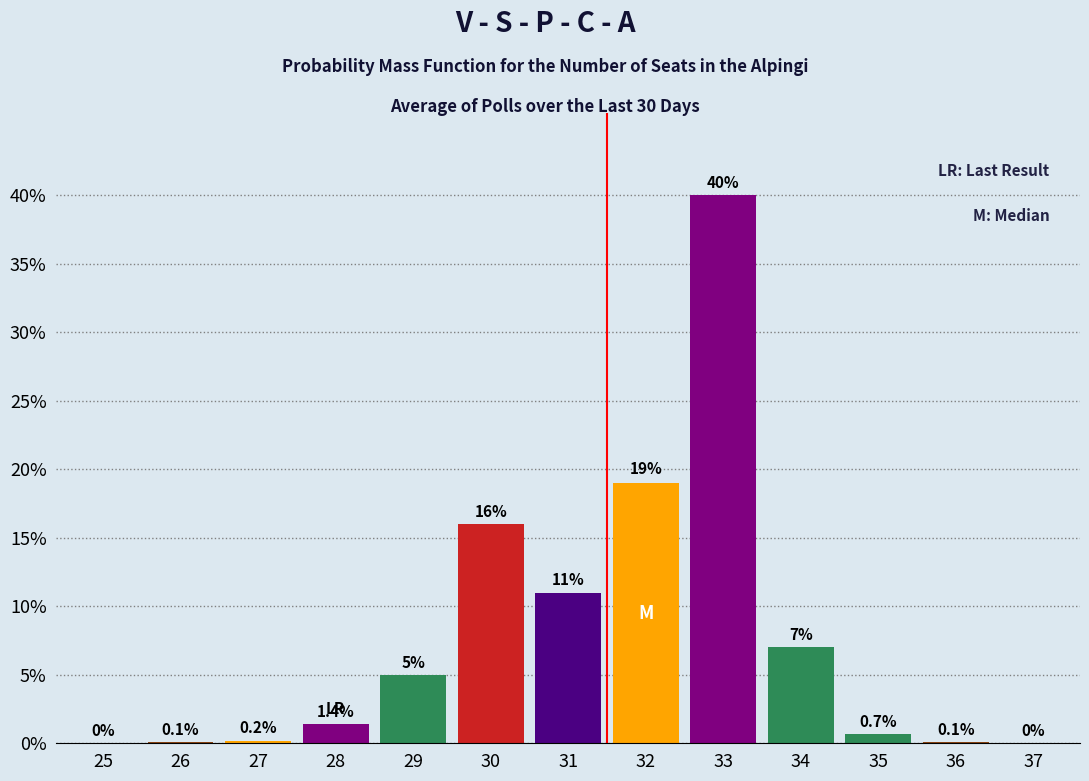

Reading right to left, transcribe all the data shown in this chart.

37=0.0	36=0.1	35=0.7	34=7.0	33=40.0	32=19.0	31=11.0	30=16.0	29=5.0	28=1.4	27=0.2	26=0.1	25=0.0